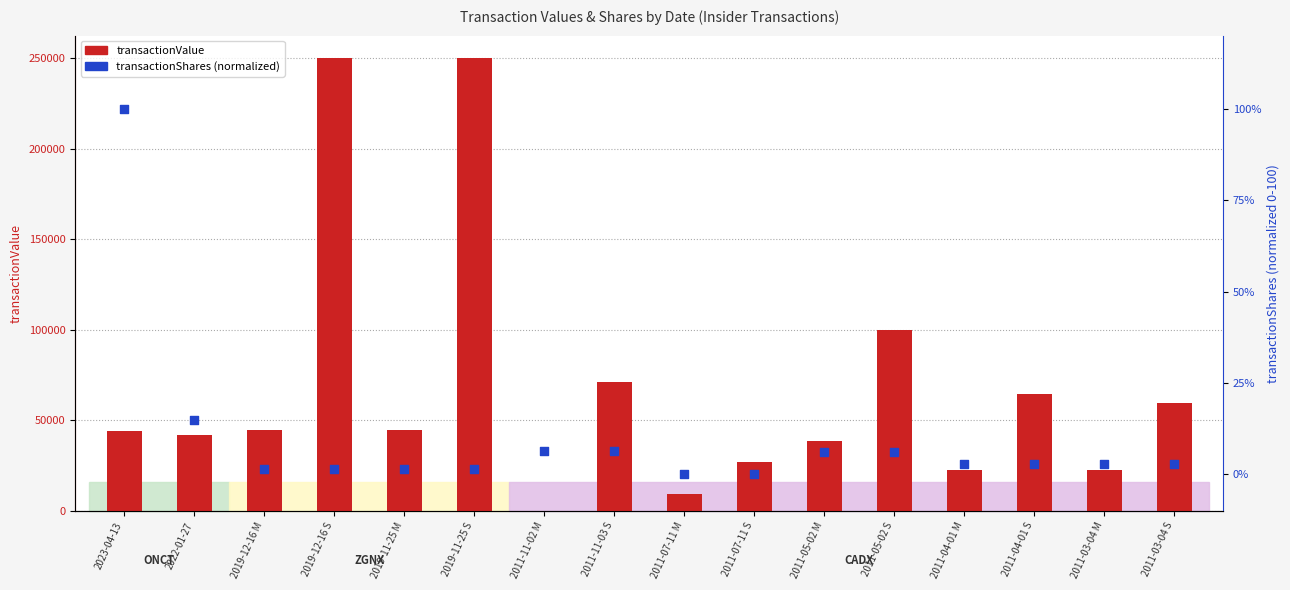

At how many categories does at least one series exceed 115483?

2